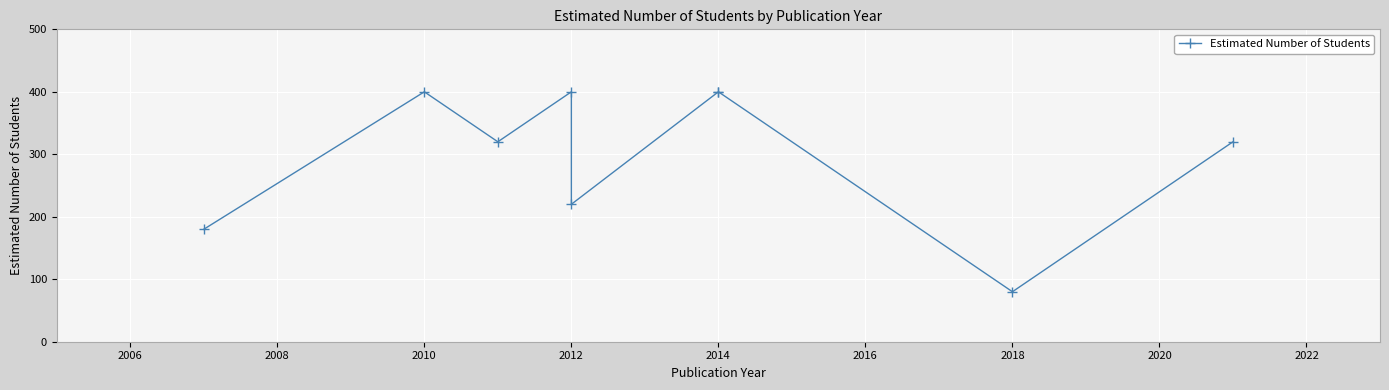

Where is the data nearest to the value 240?

2012